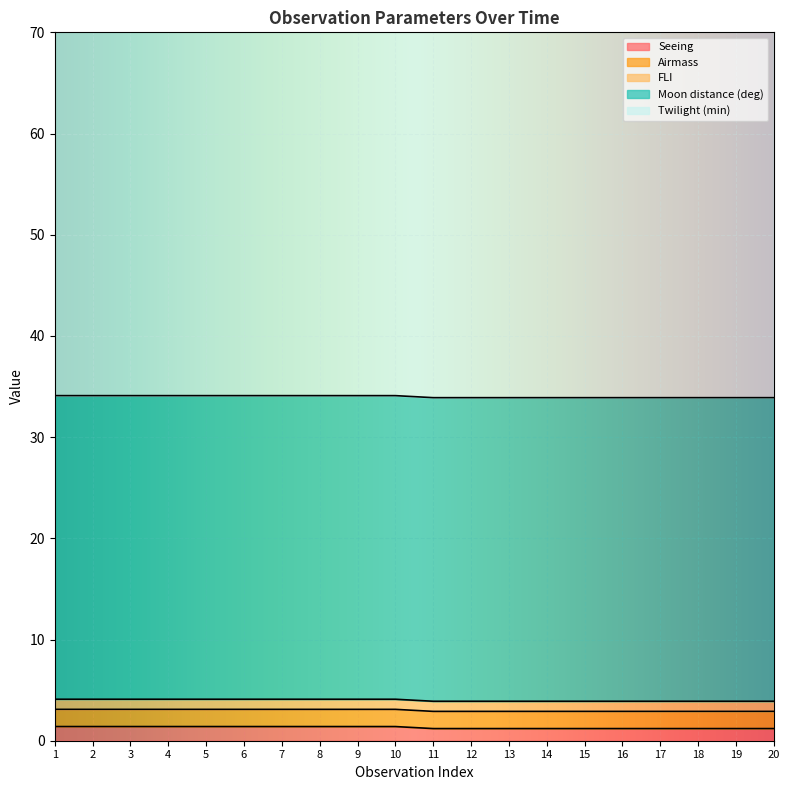

How many data points does each series have?

20